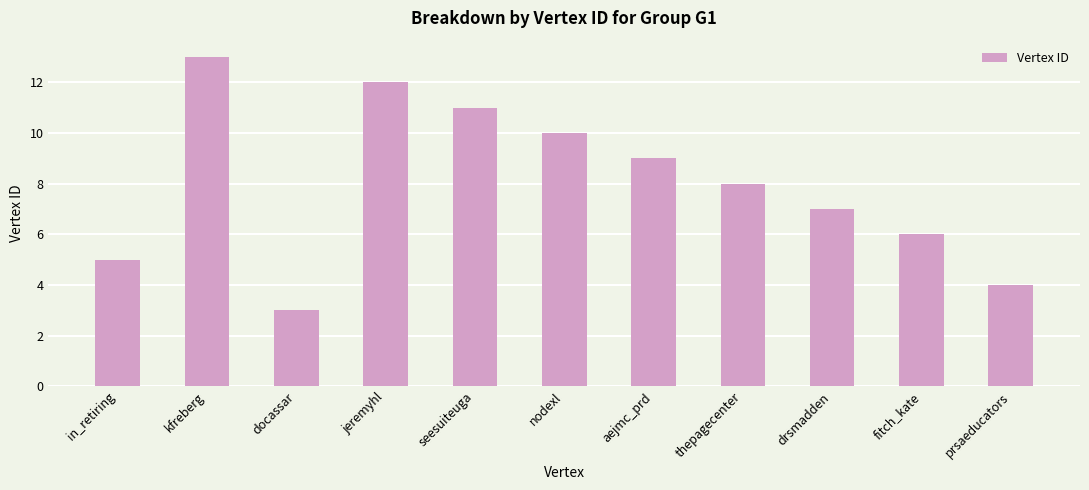

Are the bars horizontal?

No